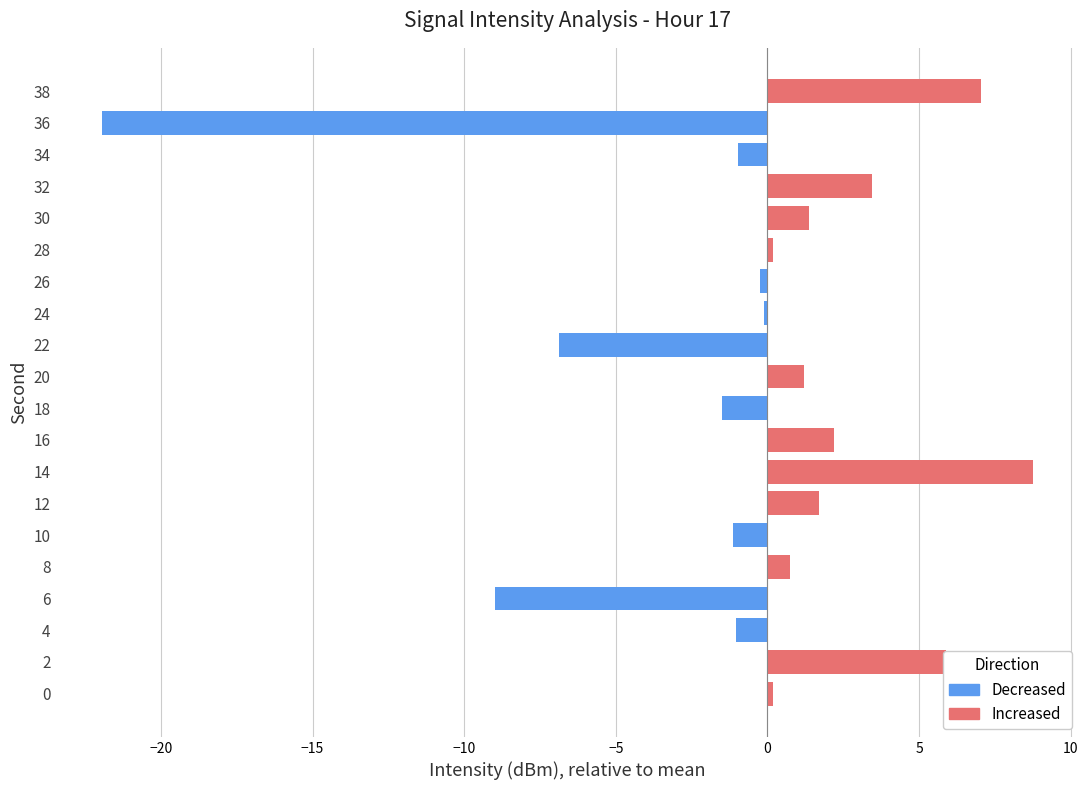

At which label is the value closest to -6?

22